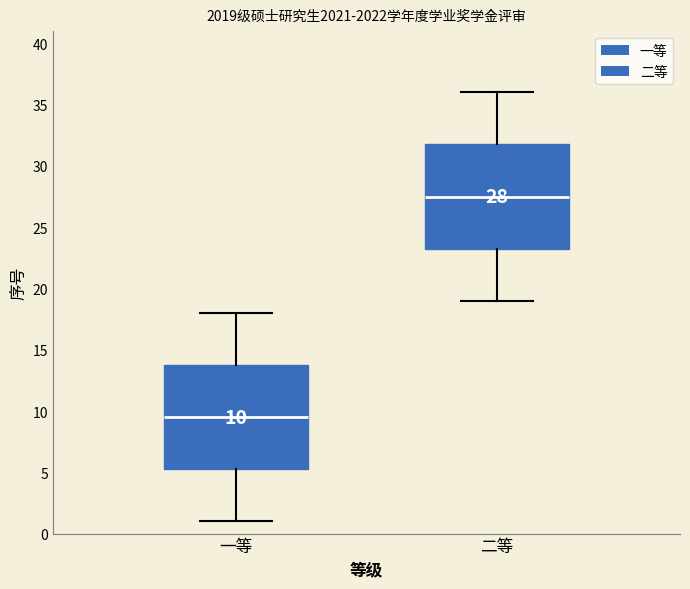

Which box's median line is the highest?

二等